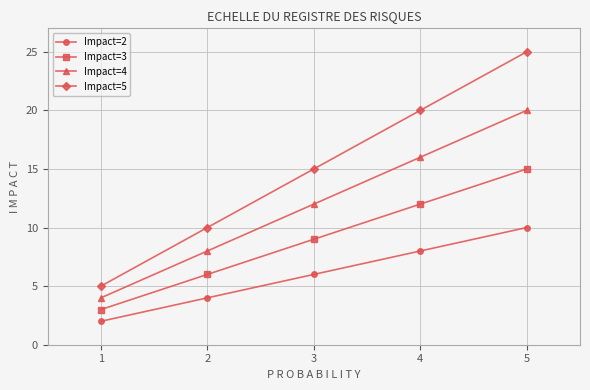

What is the sum of all Impact=3 values?

45